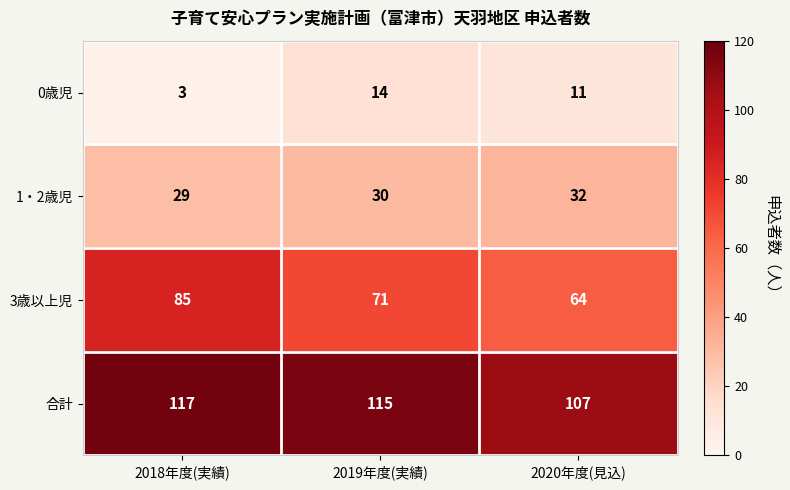

Which label corresponds to the largest value in the chart?

2018年度(実績)